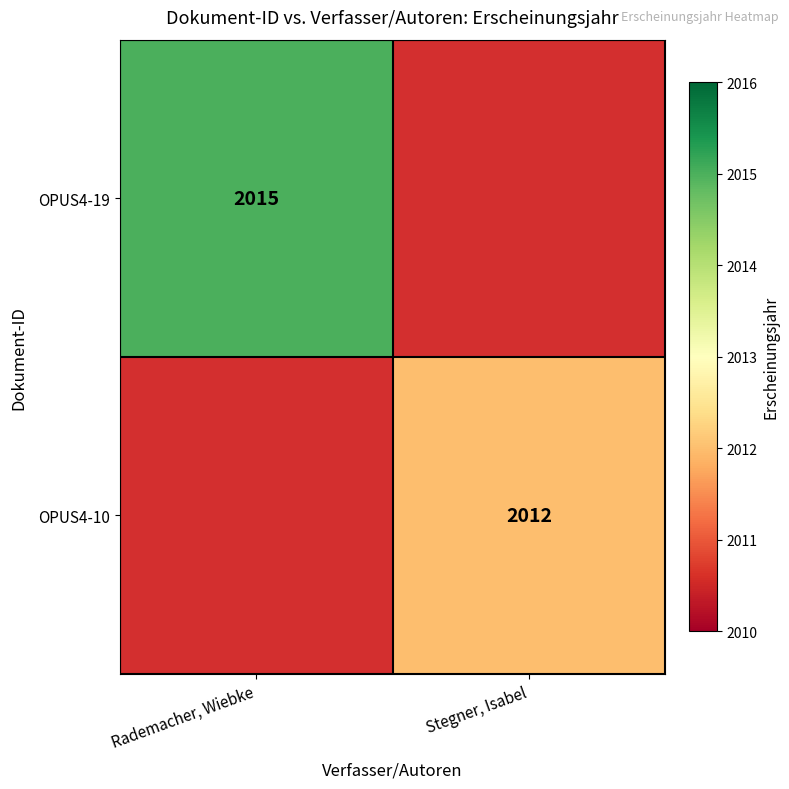

The OPUS4-10 series shows 2012 at Stegner, Isabel. True or false?

True